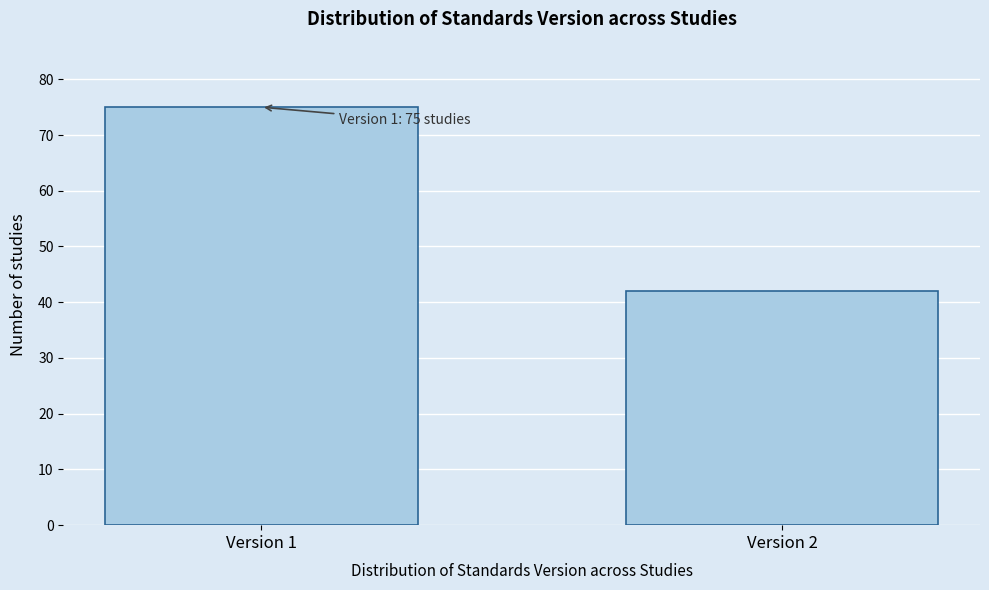

Reading left to right, what are all the values shown in this chart?

75	42